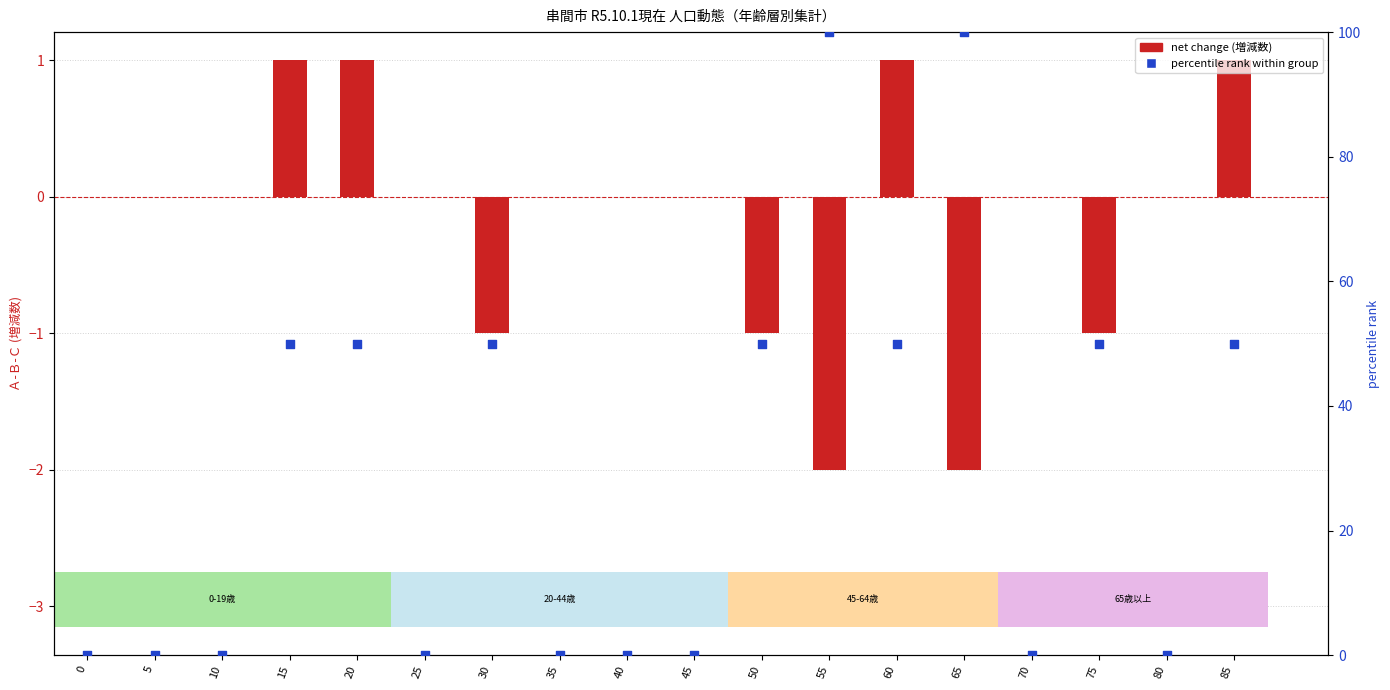

What is the total value across all series at 75?

49